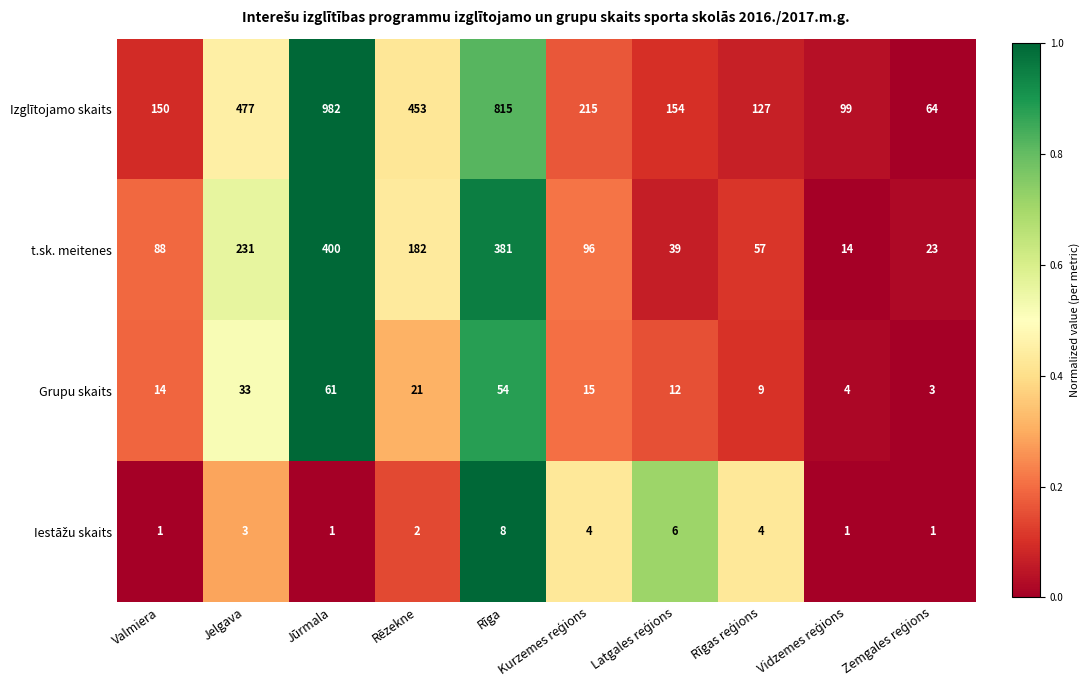

Which series has the widest spread of values?

Izglītojamo skaits